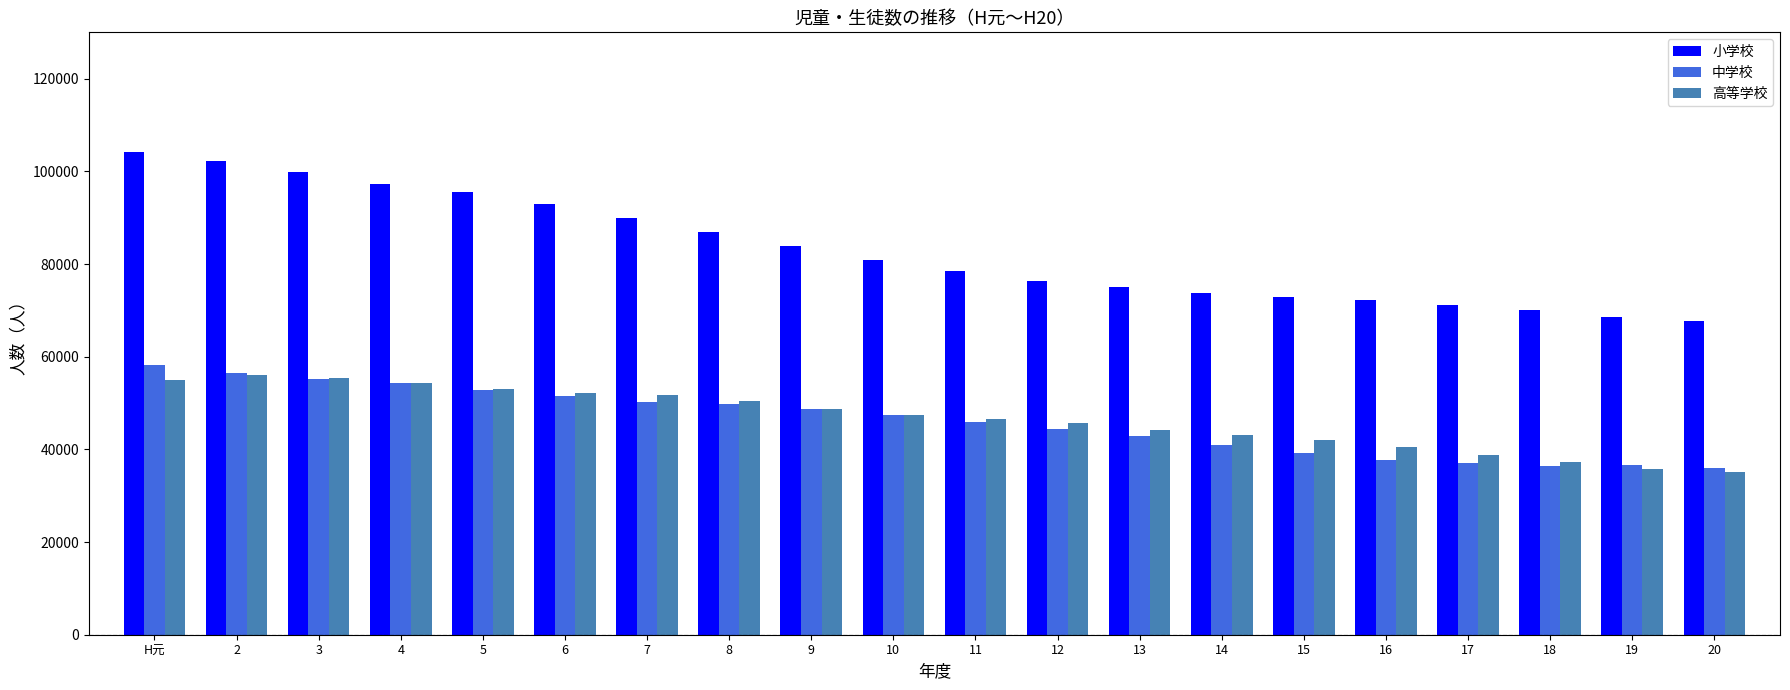

What is the average value of the 中学校 series?

46062